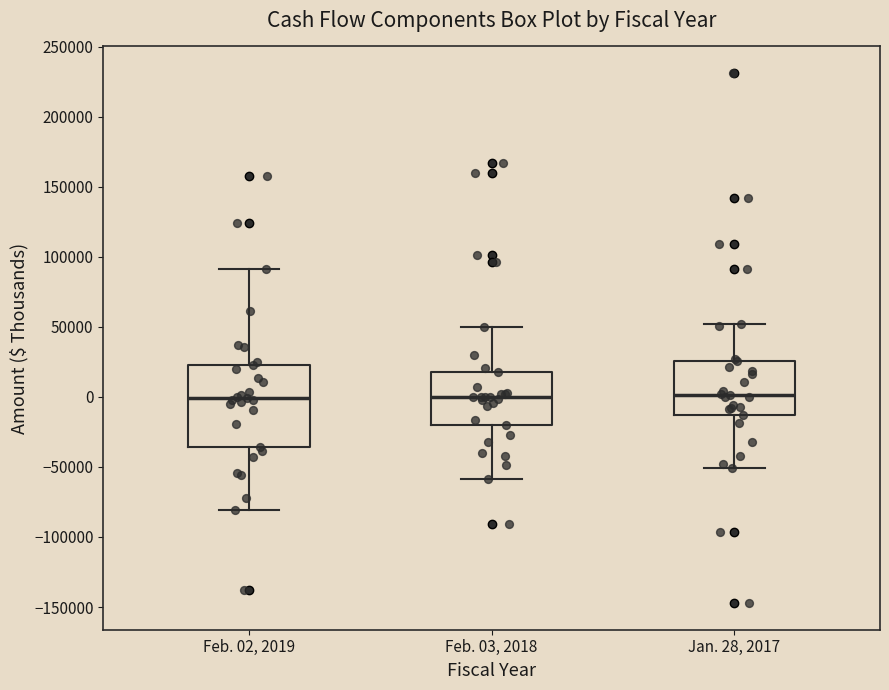

Where does the median line of the box for Jan. 28, 2017 sit on the y-axis? The values are not printed on the chart, so give them approximately, as read against the axis.

0